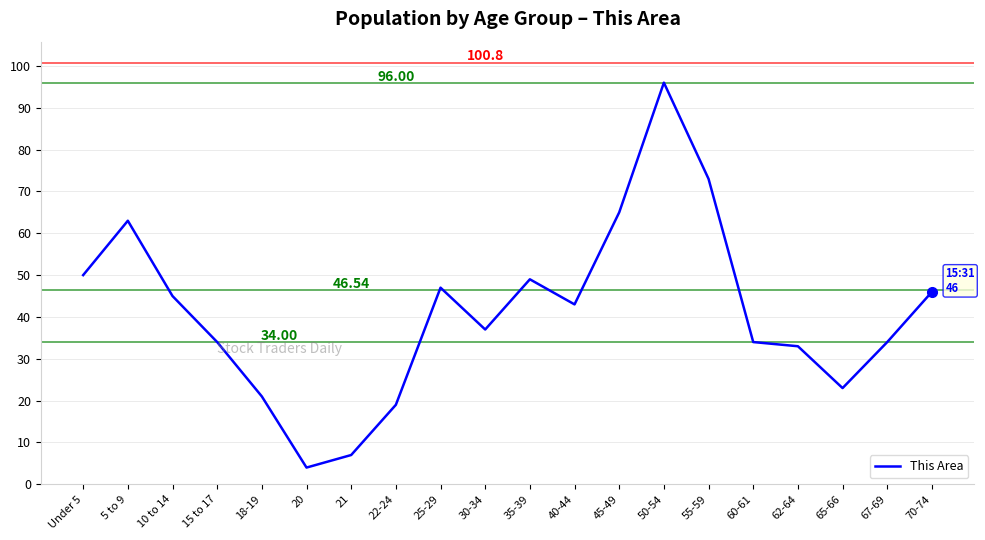

What is the difference between the maximum and minimum values?

92